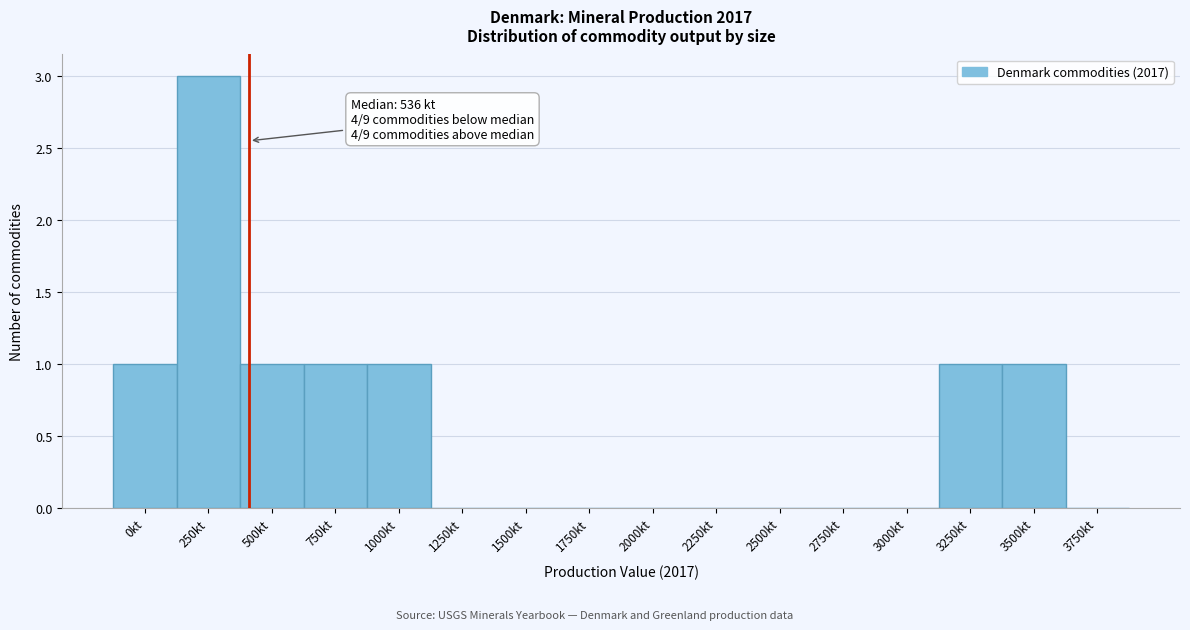

Reading left to right, transcribe all the data shown in this chart.

0kt=1	250kt=3	500kt=1	750kt=1	1000kt=1	1250kt=0	1500kt=0	1750kt=0	2000kt=0	2250kt=0	2500kt=0	2750kt=0	3000kt=0	3250kt=1	3500kt=1	3750kt=0